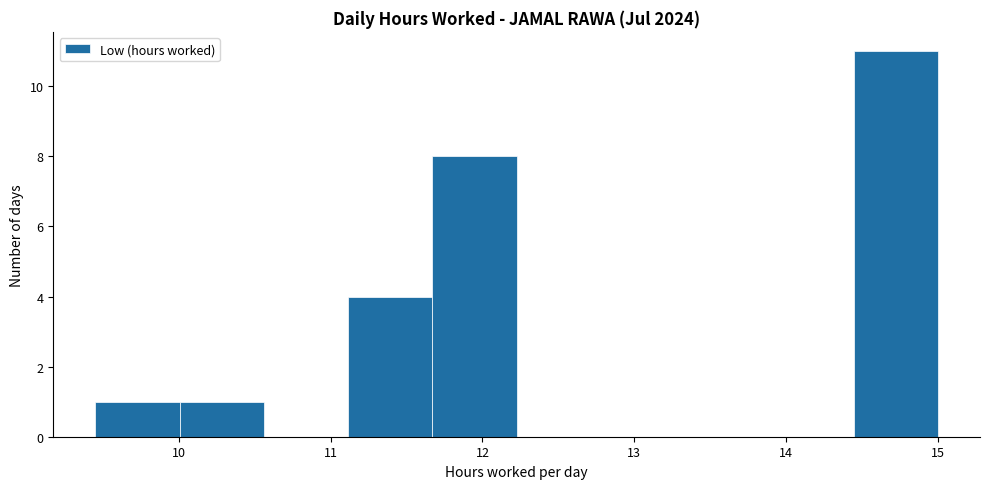

How tall is the bar that spans 11.7 to 12.2 on the x-axis? Neither the bar edges nor the heights are printed on the chart, so give them approximately, as read against the axes.

8